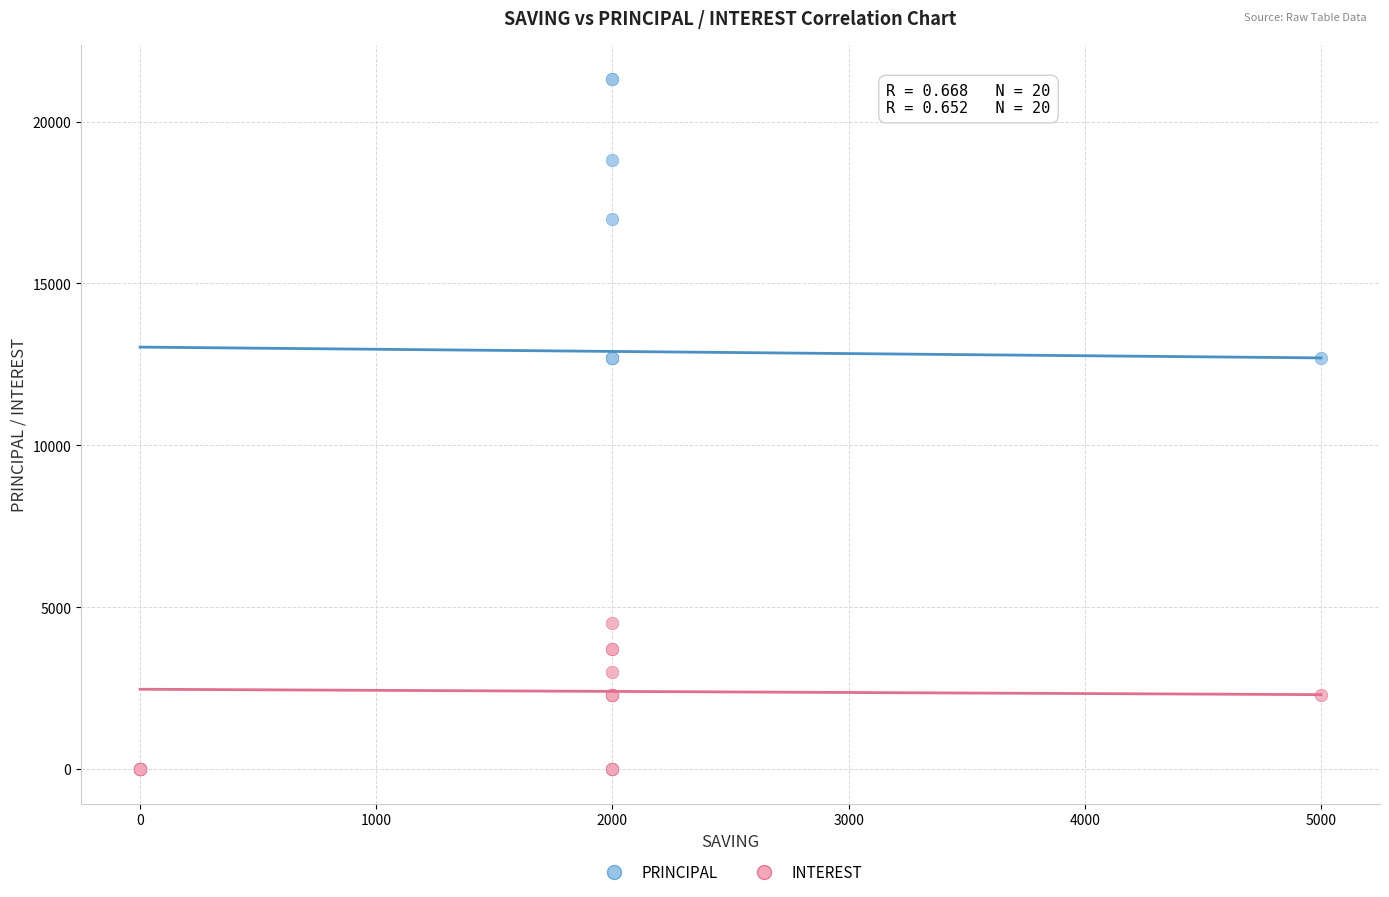

Which series contains the highest Y value?

PRINCIPAL